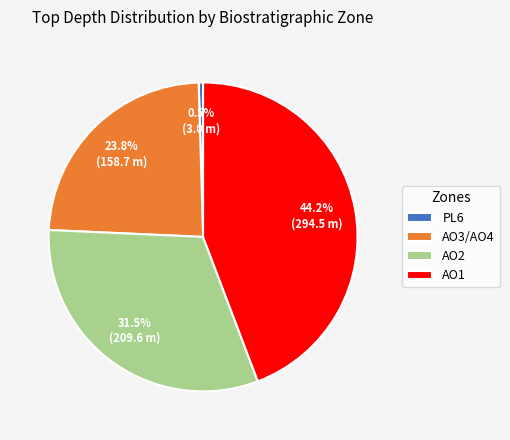

Between AO2 and PL6, which is larger?

AO2